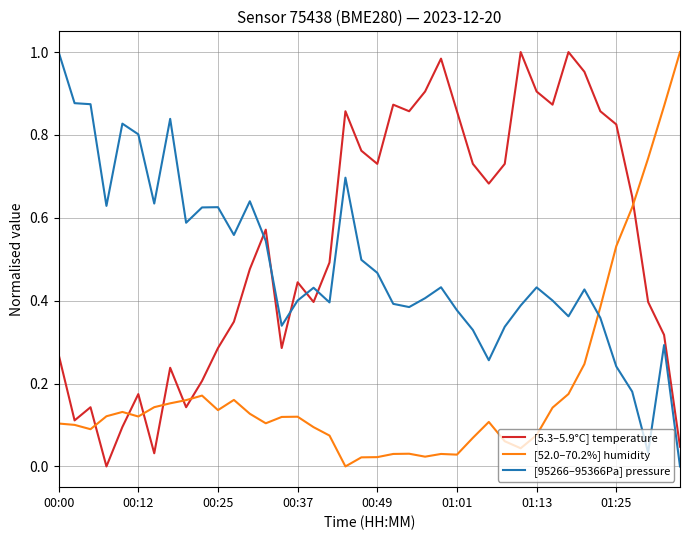

List the series in order of their overall mean, lowest first.

[52.0–70.2%] humidity, [95266–95366Pa] pressure, [5.3–5.9°C] temperature